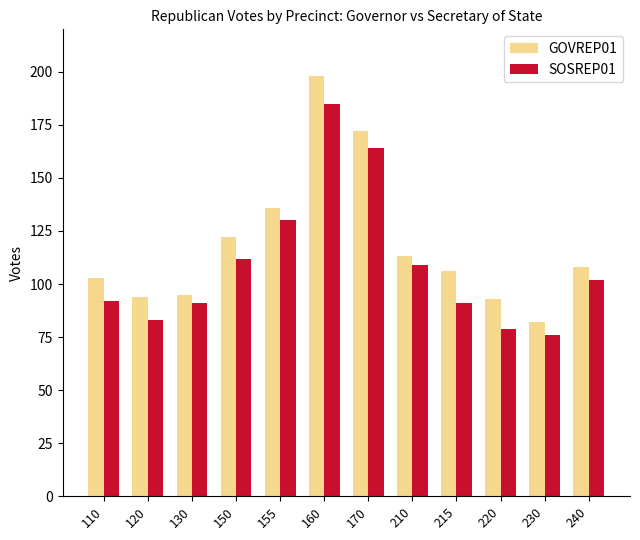

Which series changed the most between 150 and 230?

GOVREP01